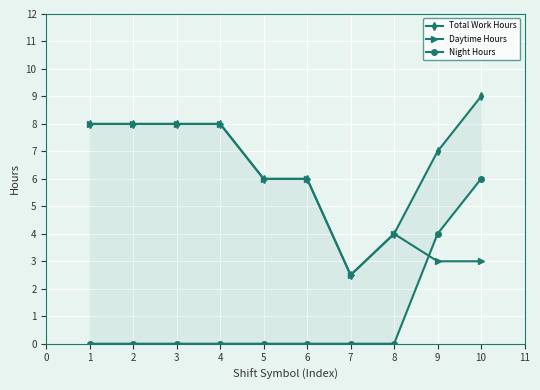

What is the difference between the second highest and second lowest values in the Night Hours series?

4.0